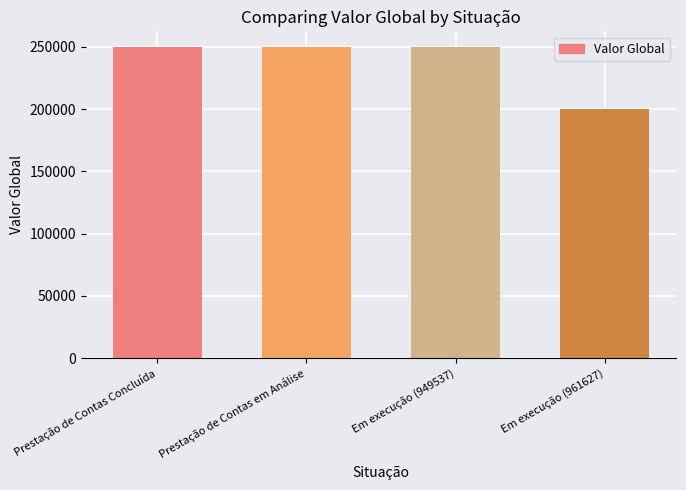

The value at Prestação de Contas em Análise is 149442. True or false?

False